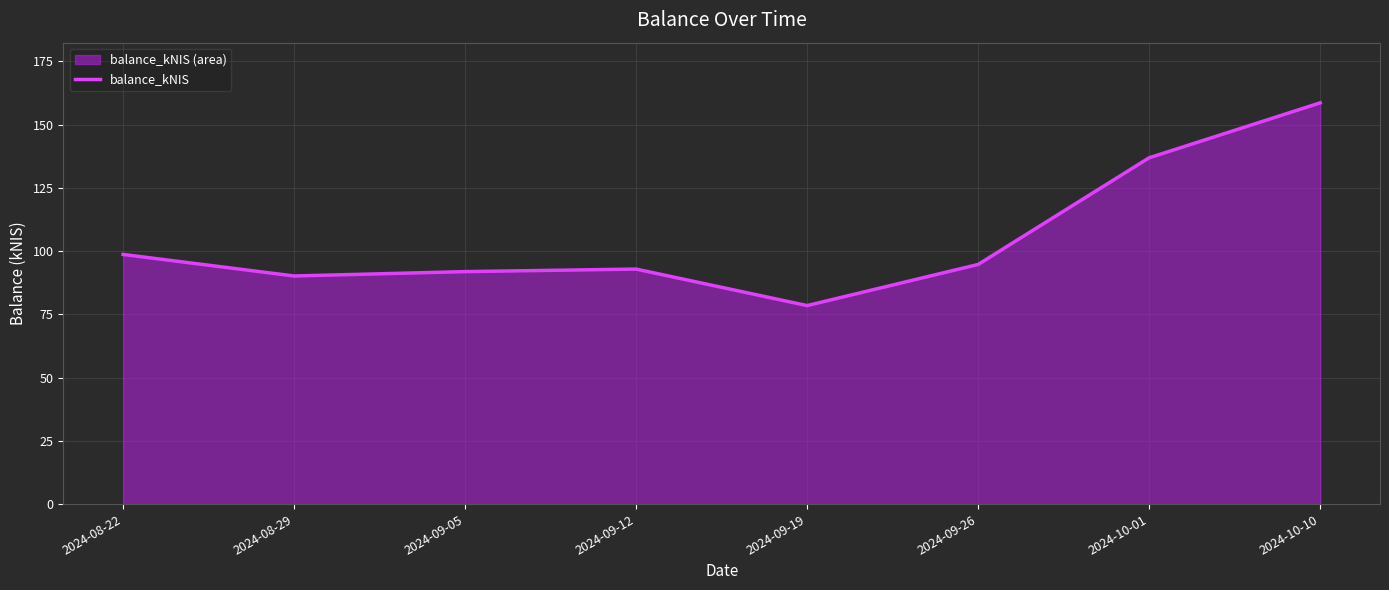

What is the difference between the values at 2024-09-05 and 2024-09-19?

13.4